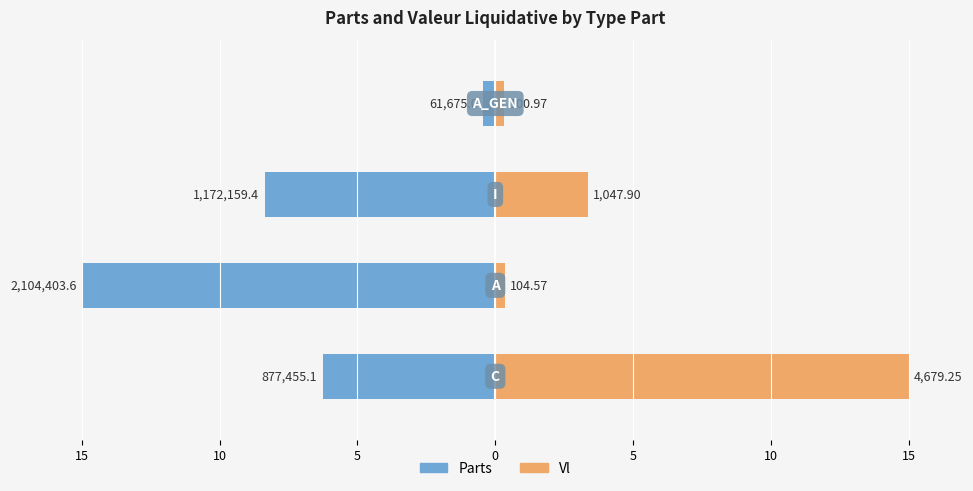

How many distinct data groups are displayed?

2